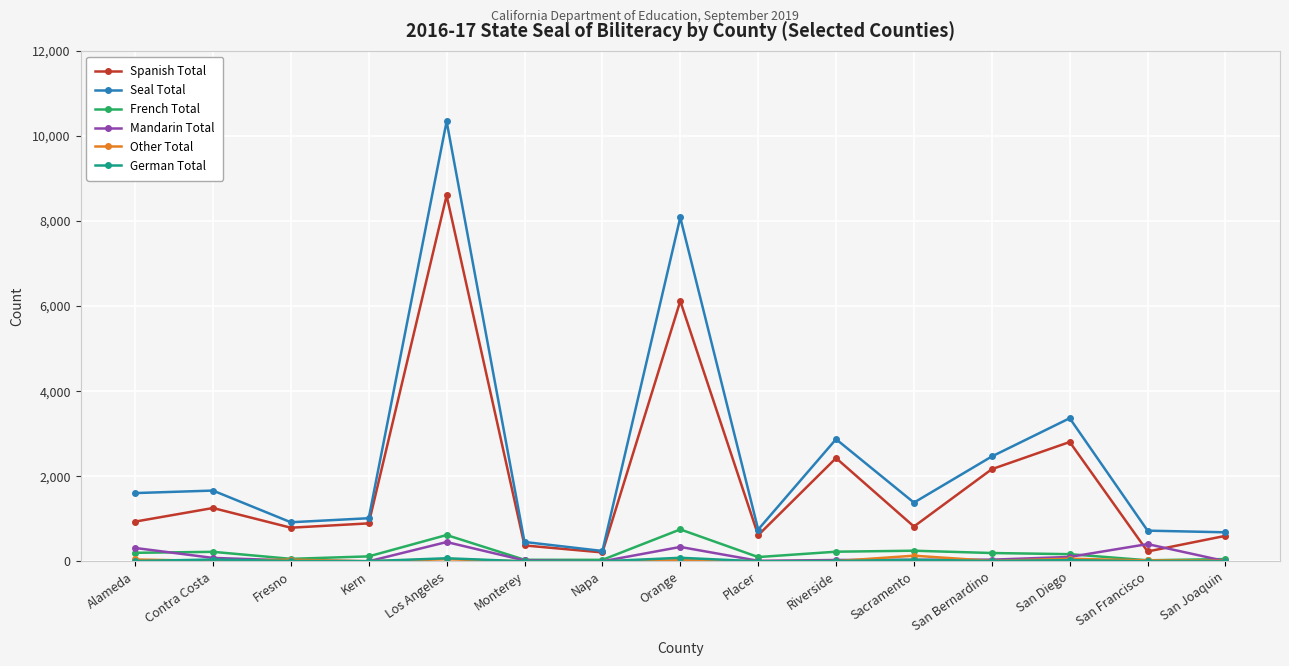

What is the greatest value displayed?

10343